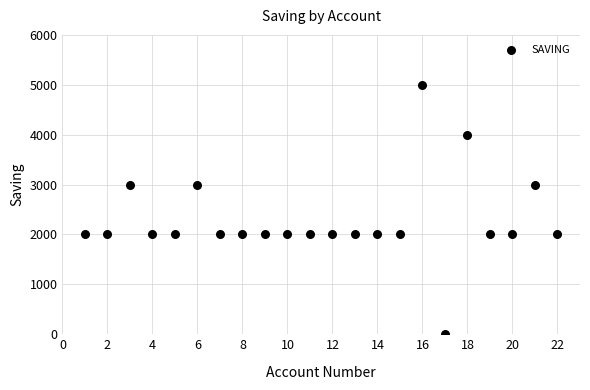

What is the range of Y values (max minus min)?

5000